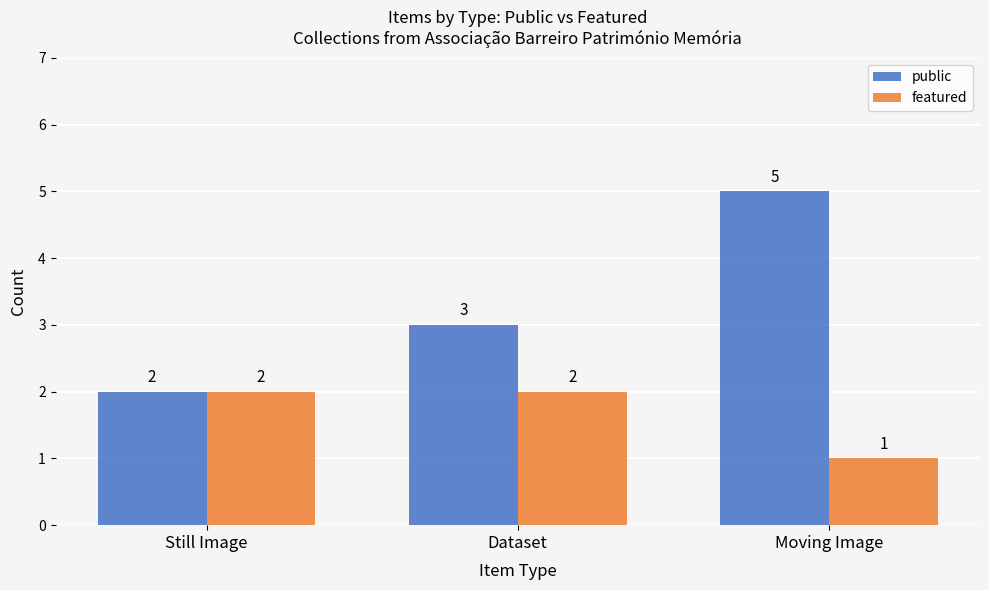

Reading left to right, transcribe all the data shown in this chart.

public: Still Image=2	Dataset=3	Moving Image=5
featured: Still Image=2	Dataset=2	Moving Image=1